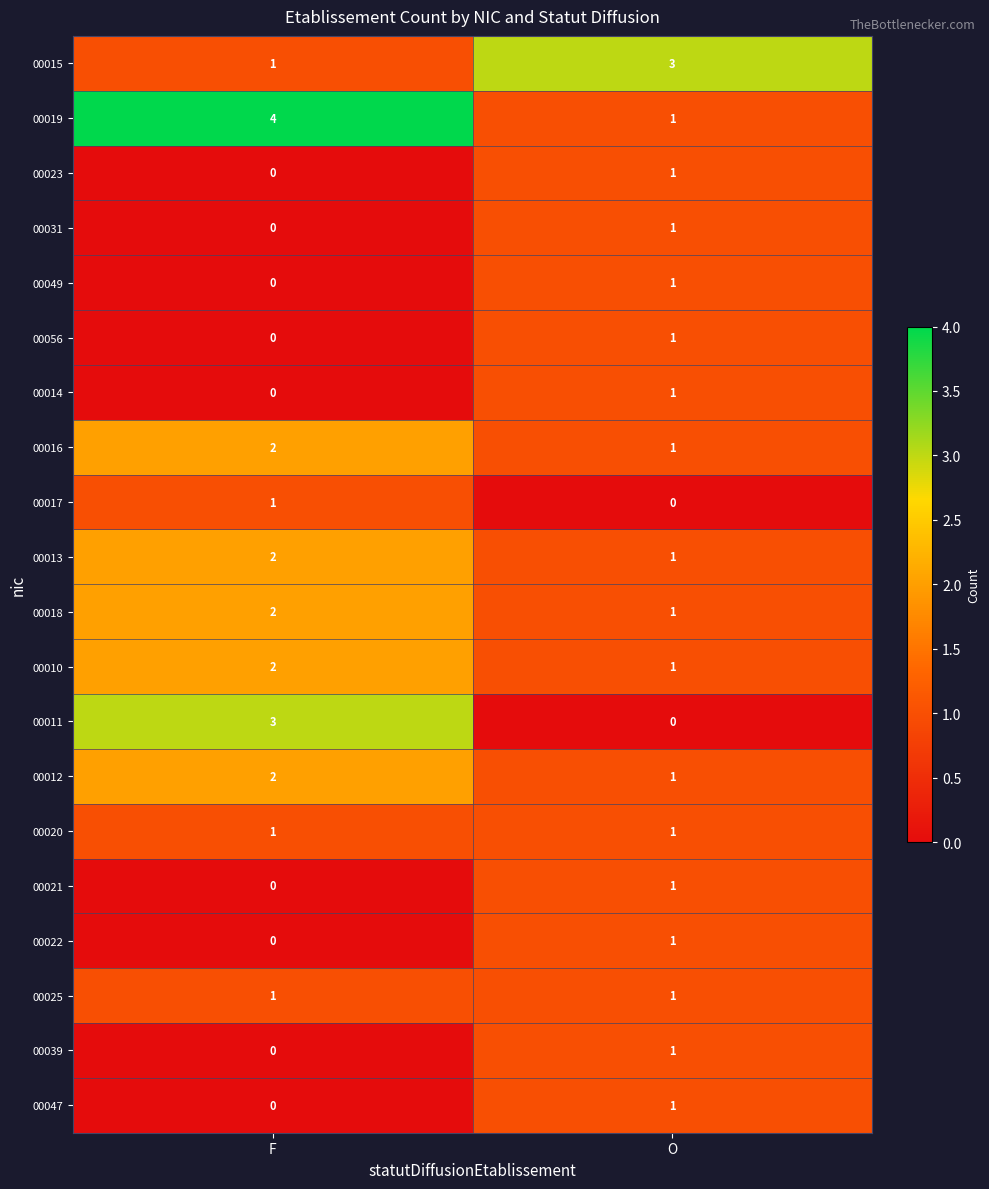

At which label is 00039 closest to 0?

F